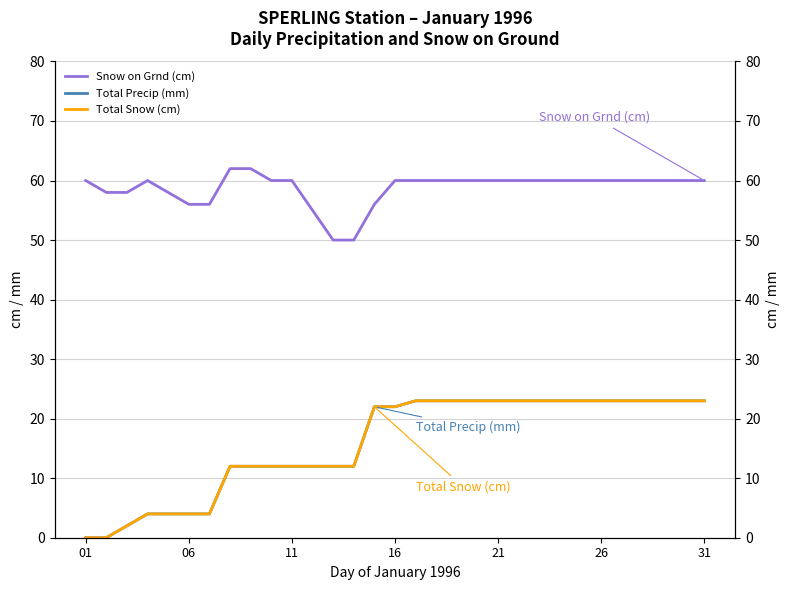

Between 01 and 8, which series saw the biggest shift?

Total Precip (mm)